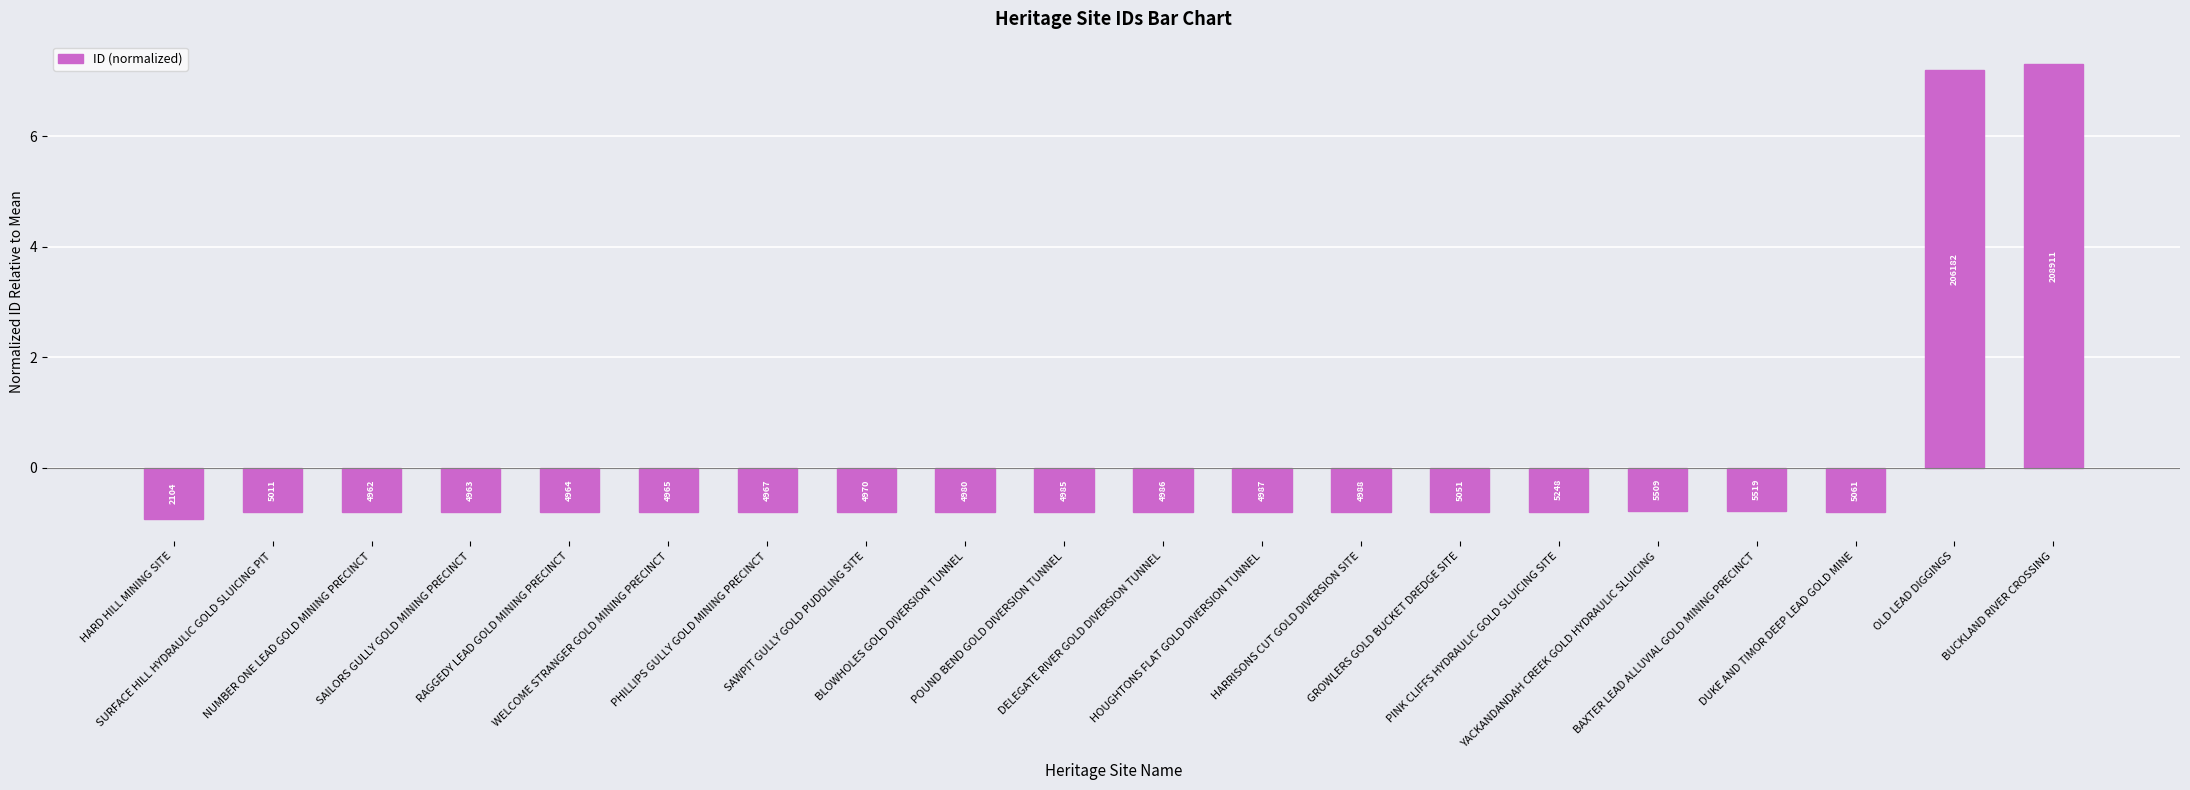

How many bars are there in total?

20